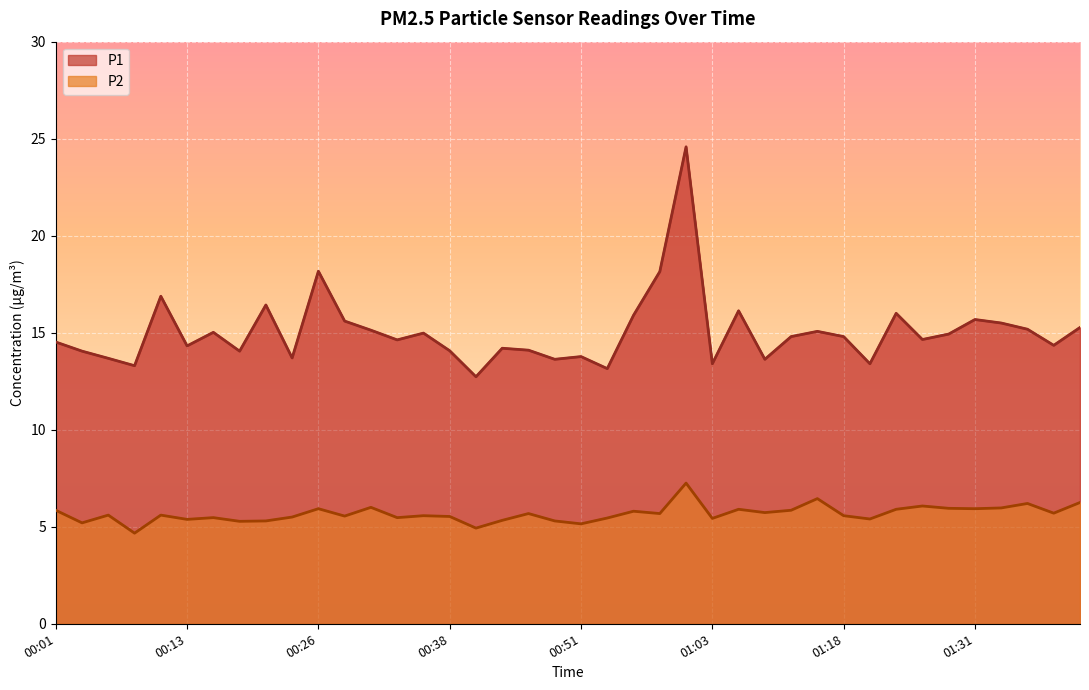

Reading right to left, extract all data points from this chart.

P1: 01:41=15.3	01:39=14.3	01:36=15.2	01:34=15.5	01:31=15.7	01:29=14.9	01:26=14.7	01:24=16.0	01:21=13.4	01:18=14.8	01:13=15.1	01:11=14.8	01:08=13.6	01:06=16.1	01:03=13.4	01:01=24.6	00:58=18.1	00:55=15.9	00:53=13.2	00:51=13.8	00:48=13.6	00:46=14.1	00:43=14.2	00:41=12.7	00:38=14.1	00:36=15.0	00:33=14.6	00:31=15.1	00:28=15.6	00:26=18.2	00:23=13.7	00:21=16.4	00:18=14.1	00:16=15.0	00:13=14.3	00:11=16.9	00:08=13.3	00:06=13.7	00:03=14.1	00:01=14.5
P2: 01:41=6.2	01:39=5.7	01:36=6.2	01:34=6.0	01:31=5.9	01:29=6.0	01:26=6.1	01:24=5.9	01:21=5.4	01:18=5.6	01:13=6.5	01:11=5.8	01:08=5.7	01:06=5.9	01:03=5.4	01:01=7.2	00:58=5.7	00:55=5.8	00:53=5.5	00:51=5.2	00:48=5.3	00:46=5.7	00:43=5.3	00:41=4.9	00:38=5.5	00:36=5.6	00:33=5.5	00:31=6.0	00:28=5.5	00:26=5.9	00:23=5.5	00:21=5.3	00:18=5.3	00:16=5.5	00:13=5.4	00:11=5.6	00:08=4.7	00:06=5.6	00:03=5.2	00:01=5.8